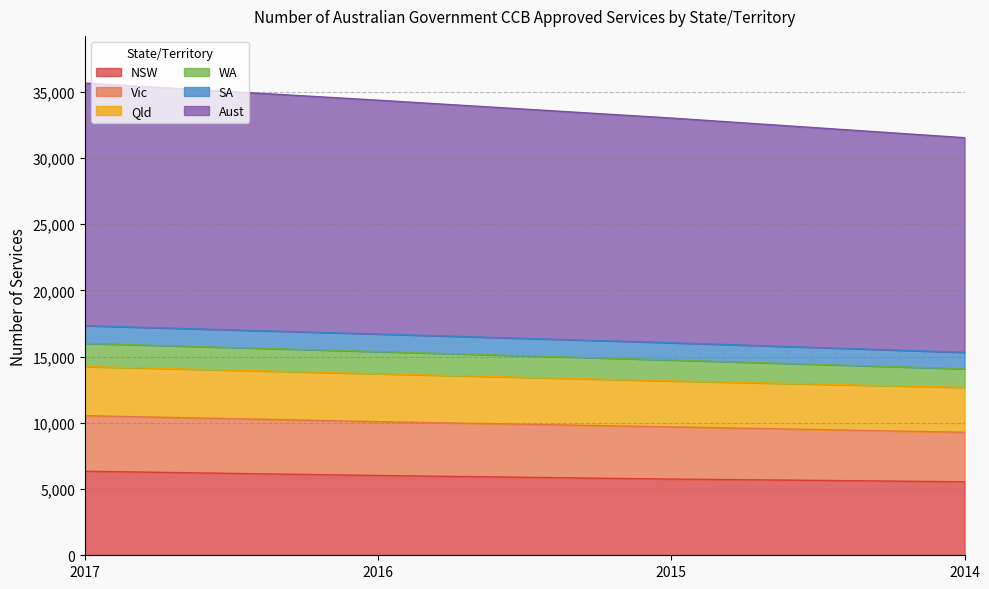

What is the value of the NSW point at the 2nd from the left?

6025